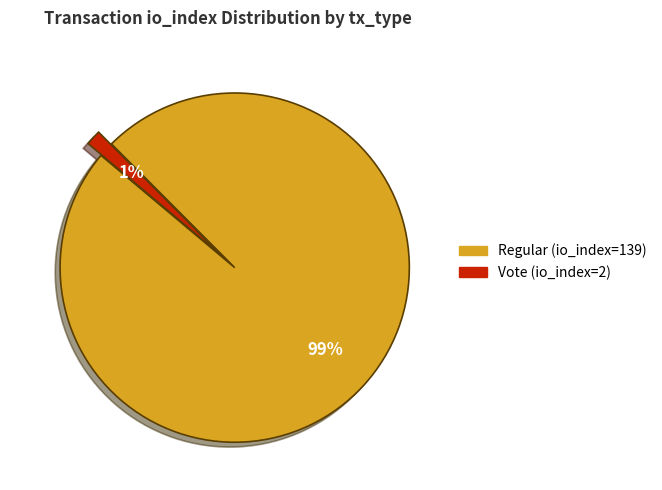

To the nearest percent, what portion does Vote (io_index=2) represent?

1%